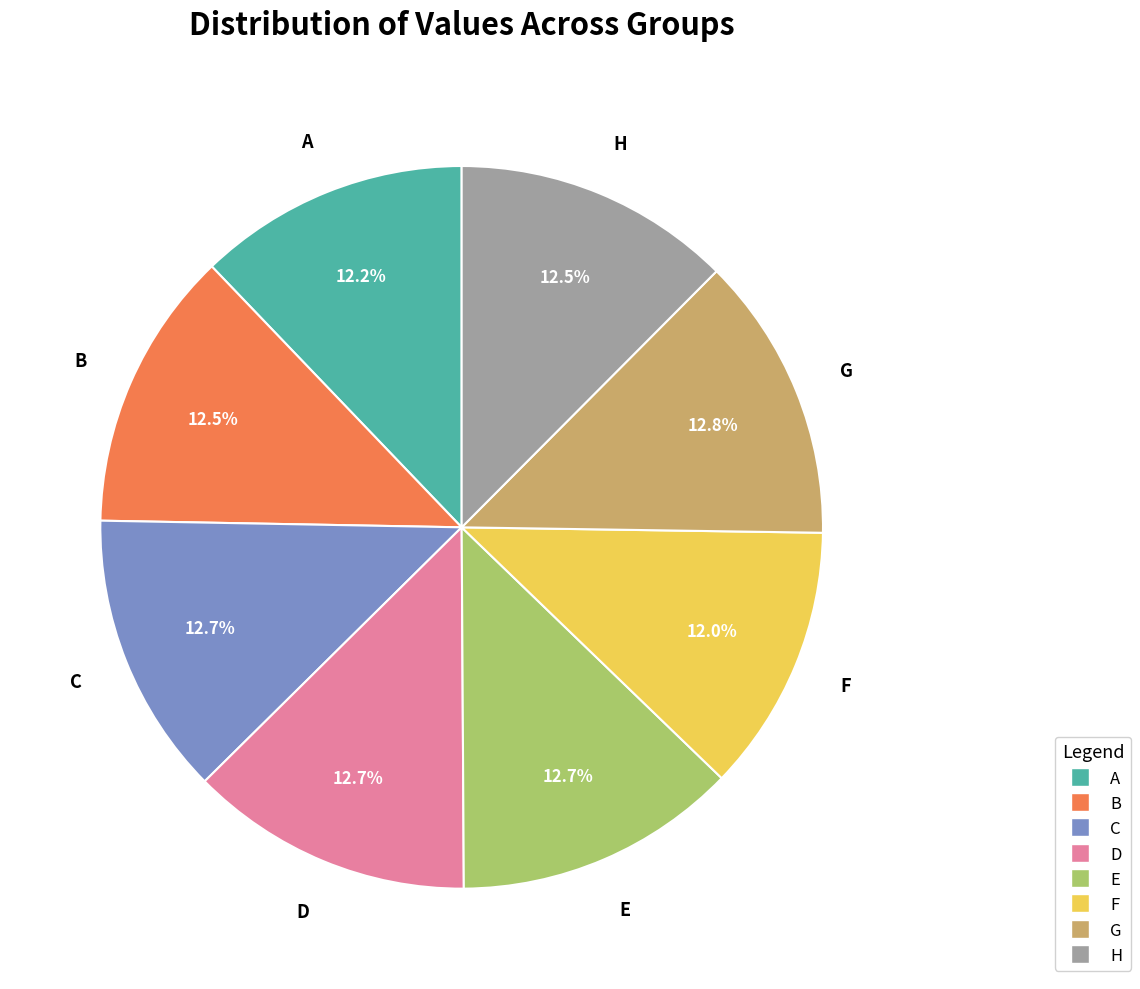

To the nearest percent, what is the difference between the largest and smallest slice percentages?

1%